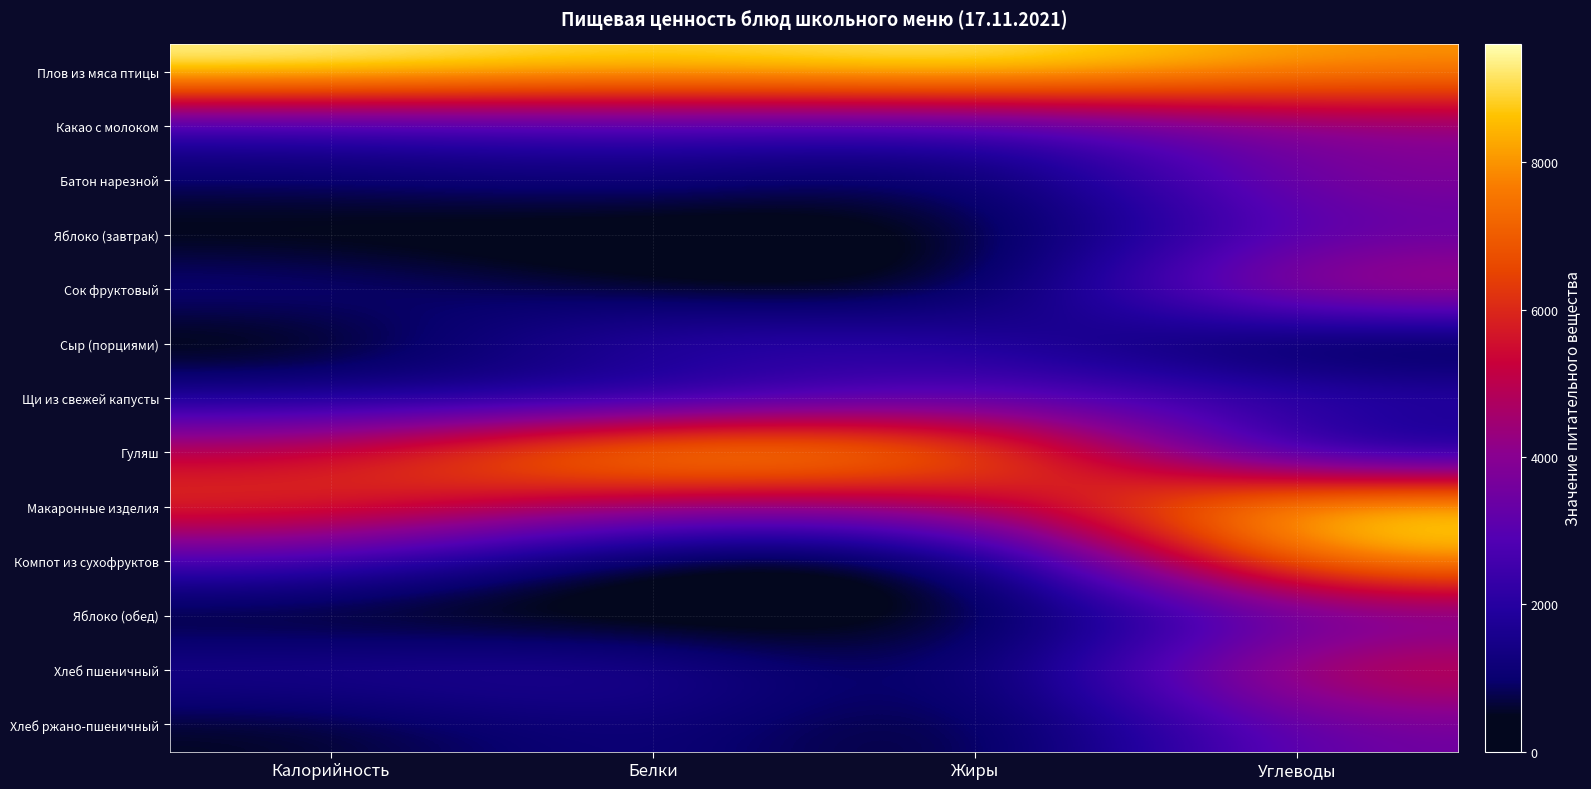

What is the total value across all series at Жиры?

30536.0